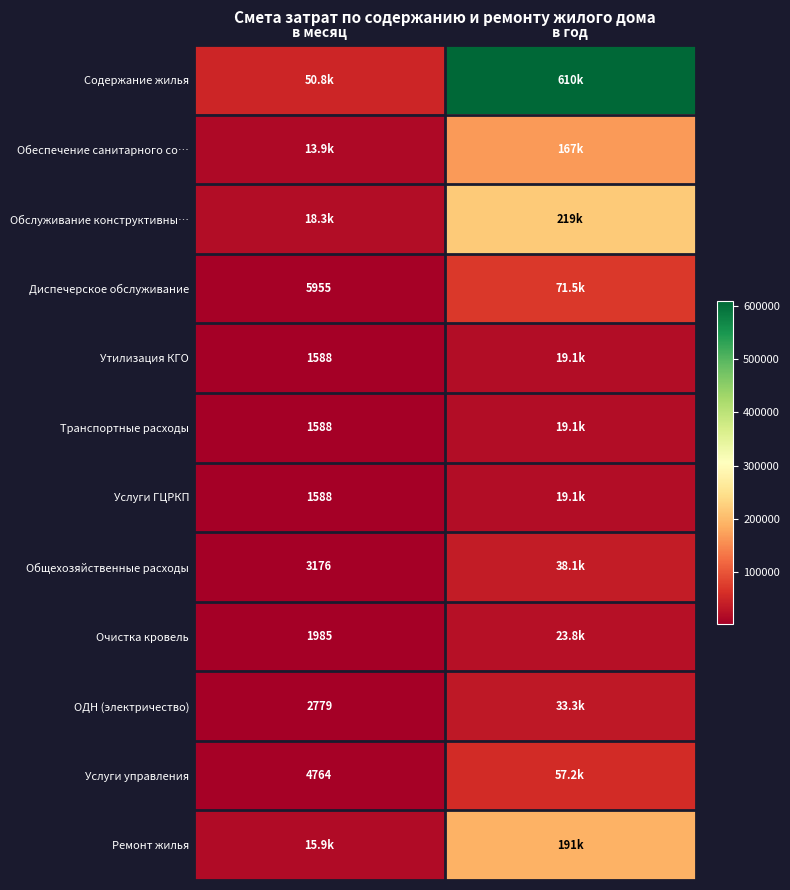

At which label does Очистка кровель first exceed 23821?

в год